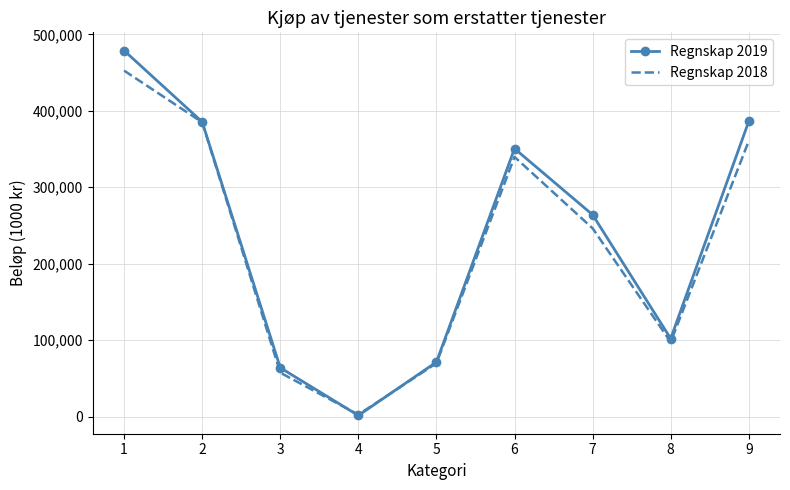

List the labels in order of Regnskap 2018 value, largest first.

1, 2, 9, 6, 7, 8, 5, 3, 4